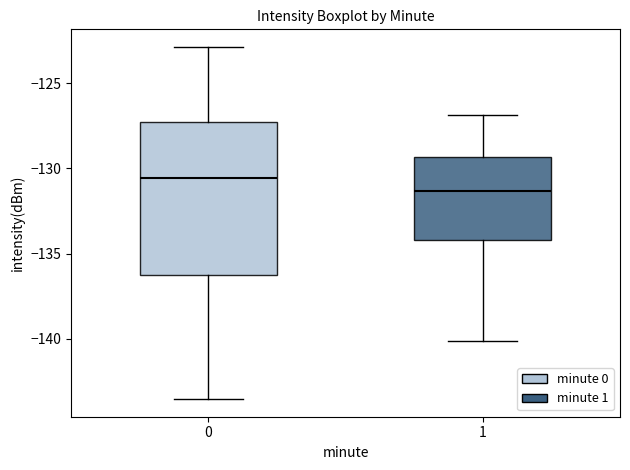

Which box has the lowest median line?

1